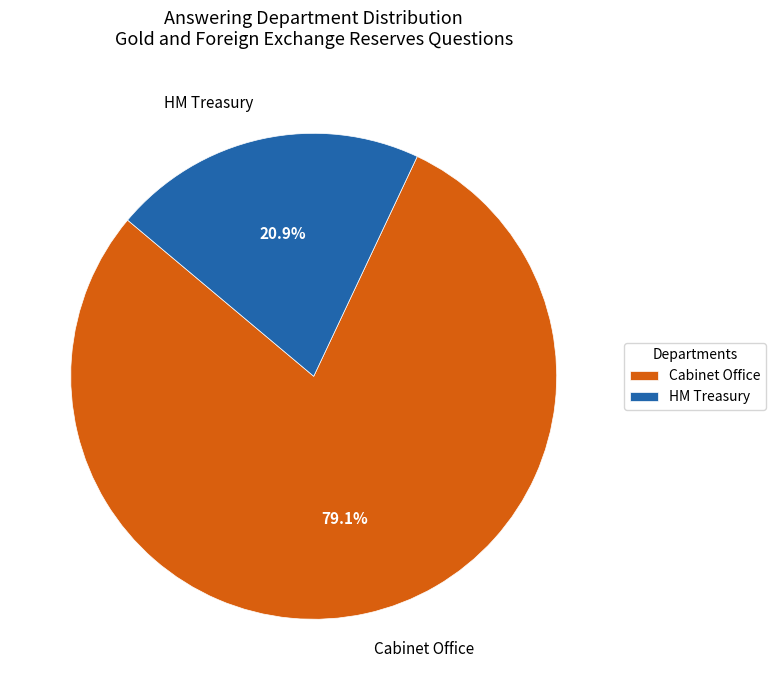

Which category accounts for the majority?

Cabinet Office